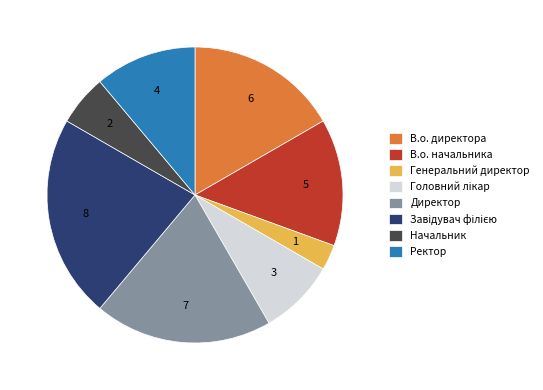

Is it true that В.о. начальника is 20% of the pie?

False